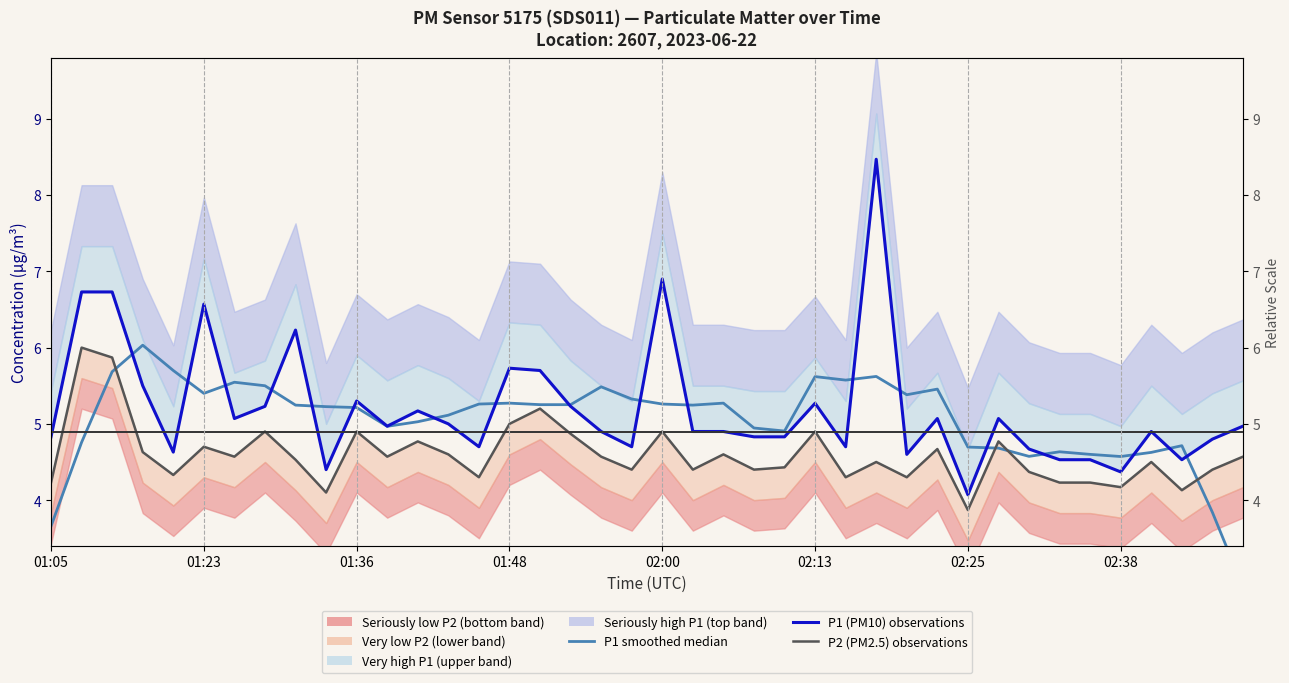

How many times do P1 (PM10) observations and P1 smoothed median cross each other?

18